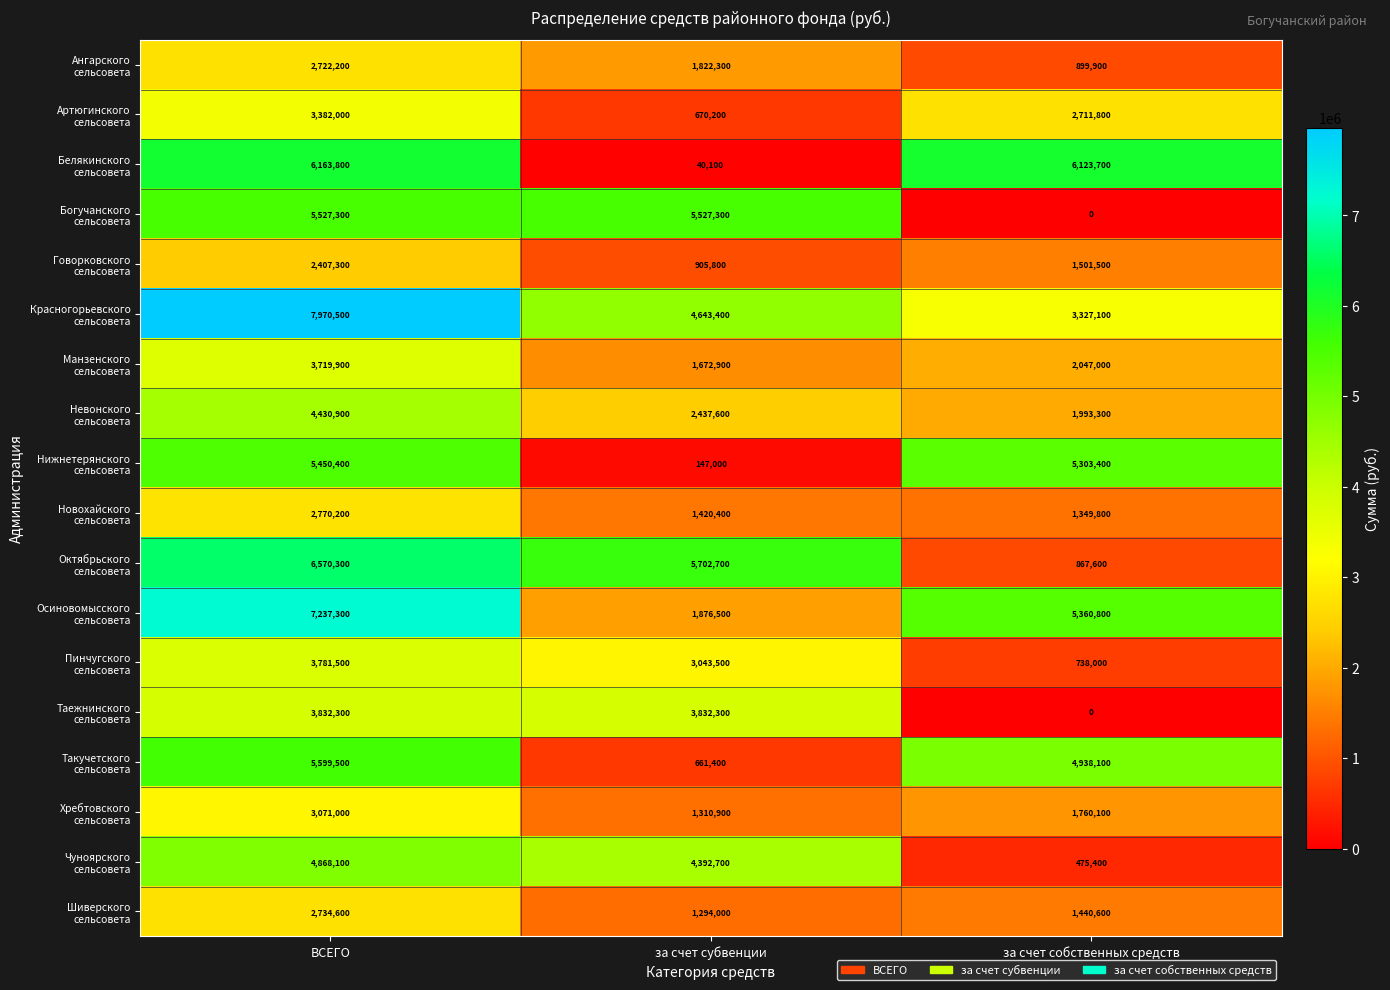

What is the difference between the highest and lowest values at за счет субвенции?

5662600